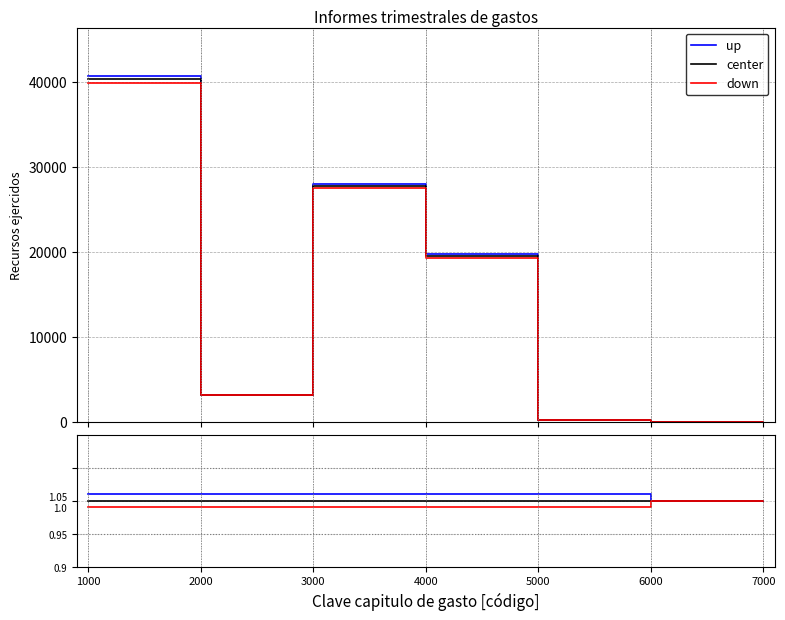

Does the chart have visible grid lines?

Yes